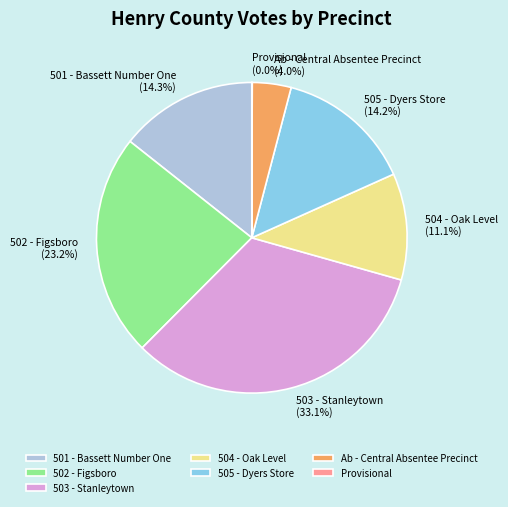

True or false: 505 - Dyers Store accounts for 14% of the total.

True